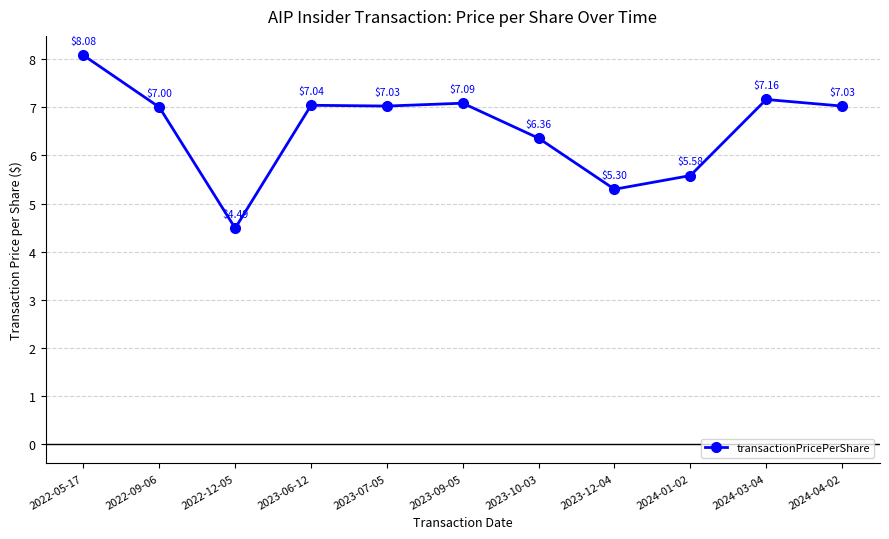

What is the smallest value displayed?

4.5